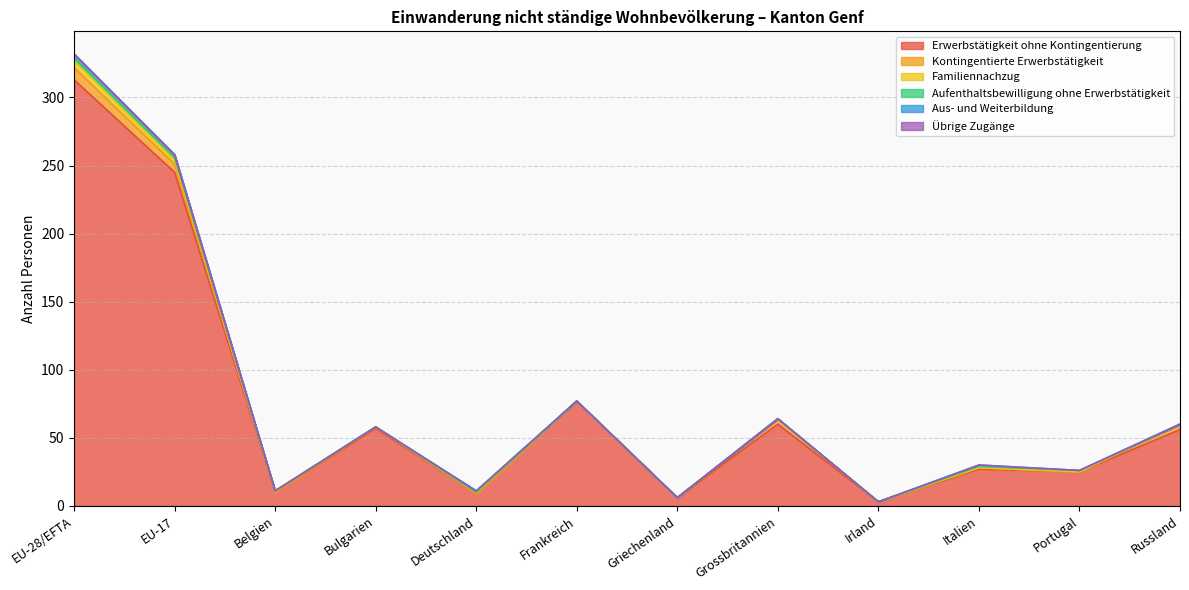

True or false: Aufenthaltsbewilligung ohne Erwerbstätigkeit and Aus- und Weiterbildung intersect in this chart.

False